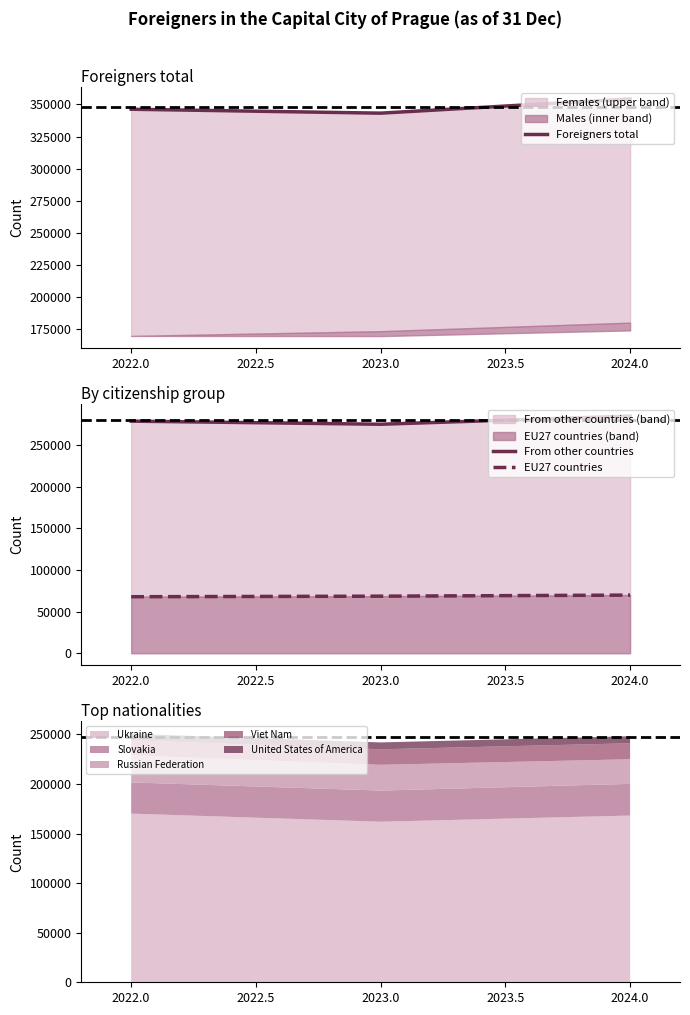

Reading left to right, extract all data points from this chart.

Foreigners total: 346306	343244	354323
From other countries: 278488	274762	284543
EU27 countries: 67818	68482	69780